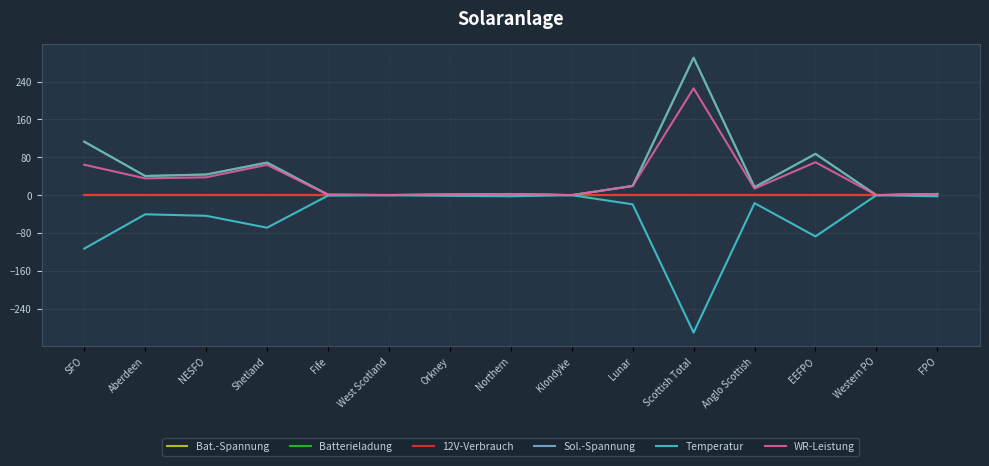

True or false: Sol.-Spannung and WR-Leistung cross at least once.

False